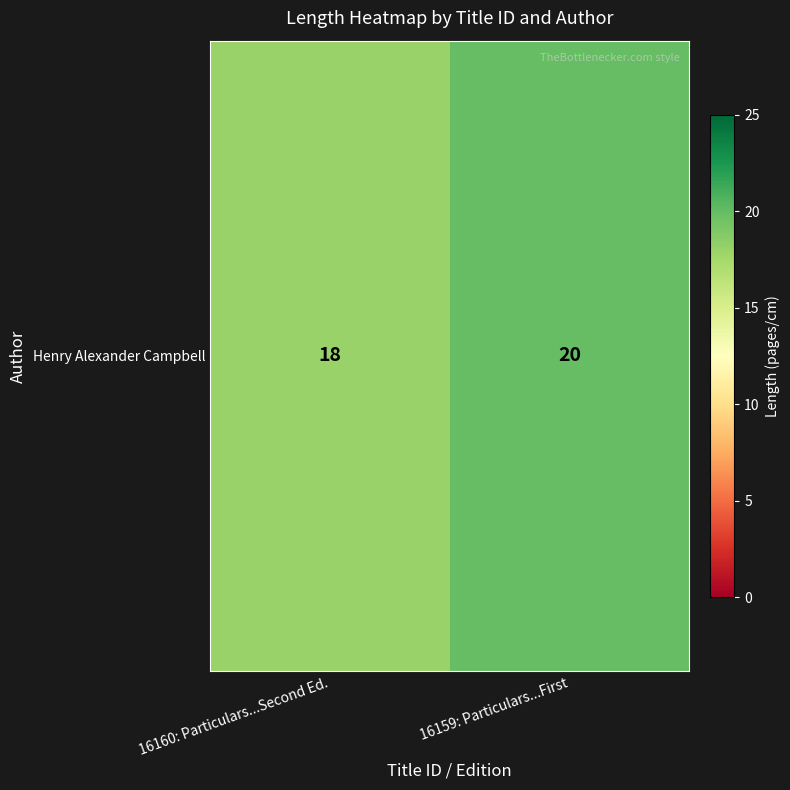

What is the sum of all values?

38